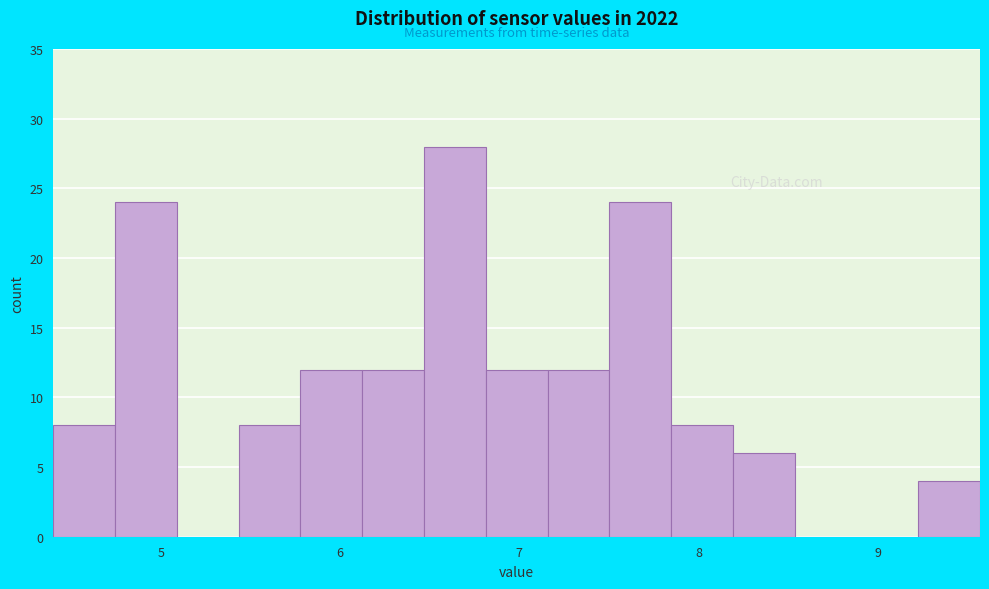

Around what value on the x-axis is the tallest bar? Give the approximate position of its centre, as read against the axis.

6.6